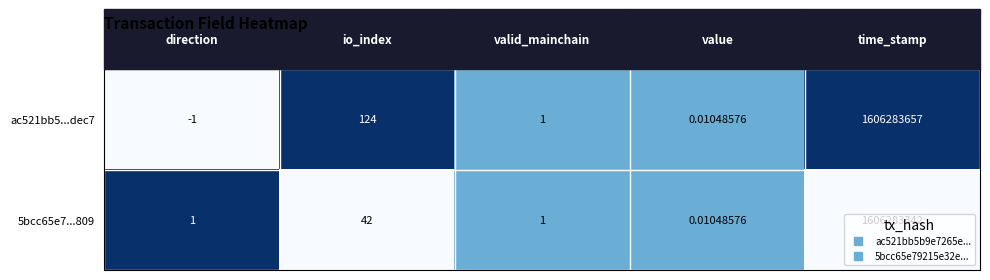

How many data points in ac521bb5...dec7 are less than 1?

2